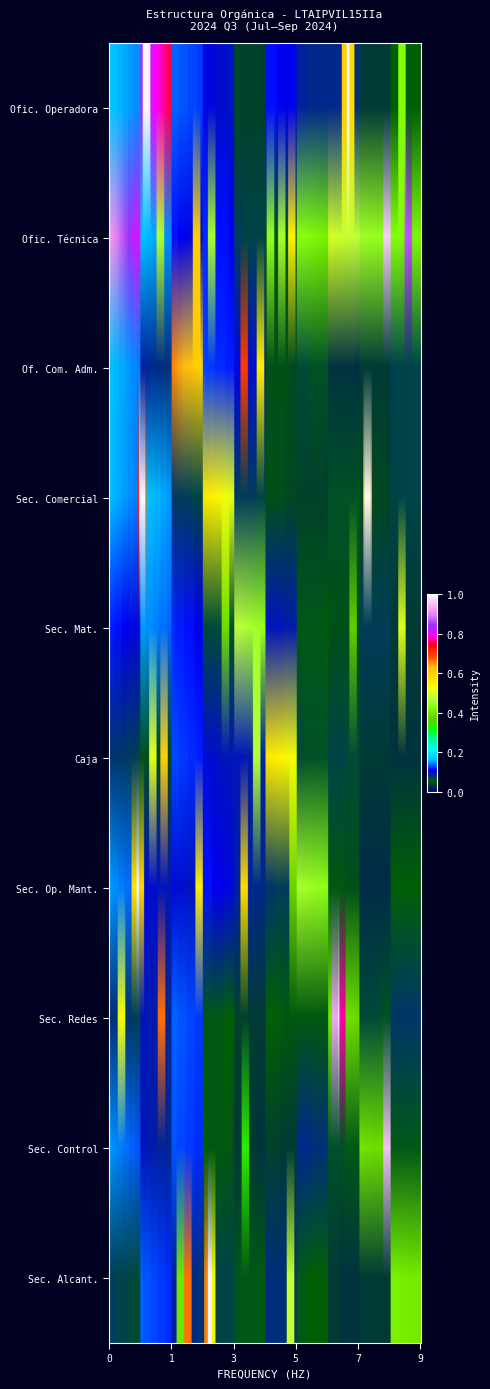

Is the value of Sección de Operación Y Mantenimiento at Caja Recaudadora greater than the value of Caja Recaudadora at Oficina Comercial y Administrativa?

No